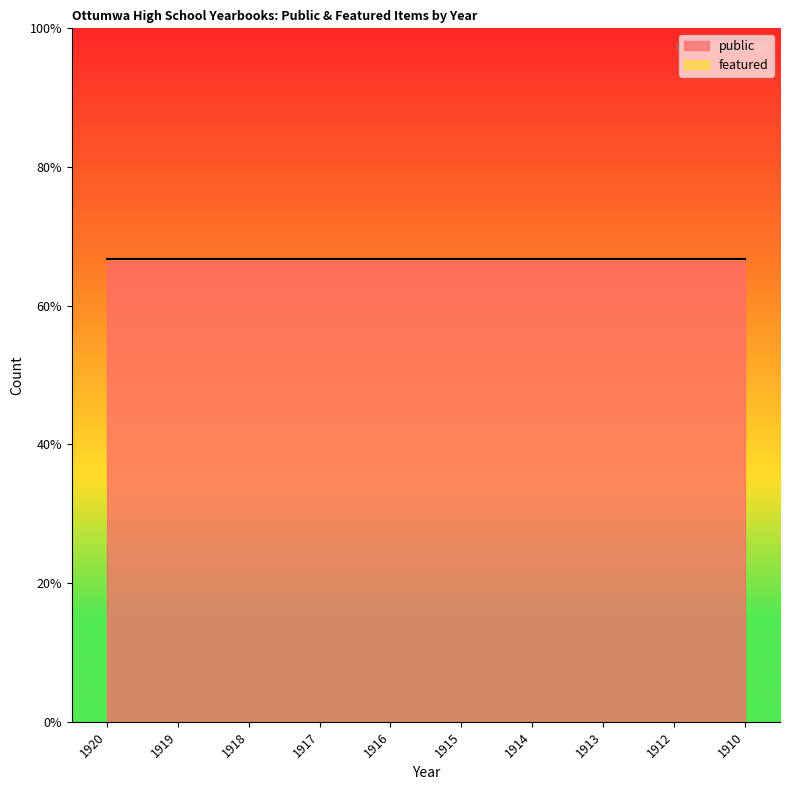

Is the value of public at 1912 greater than the value of featured at 1914?

Yes